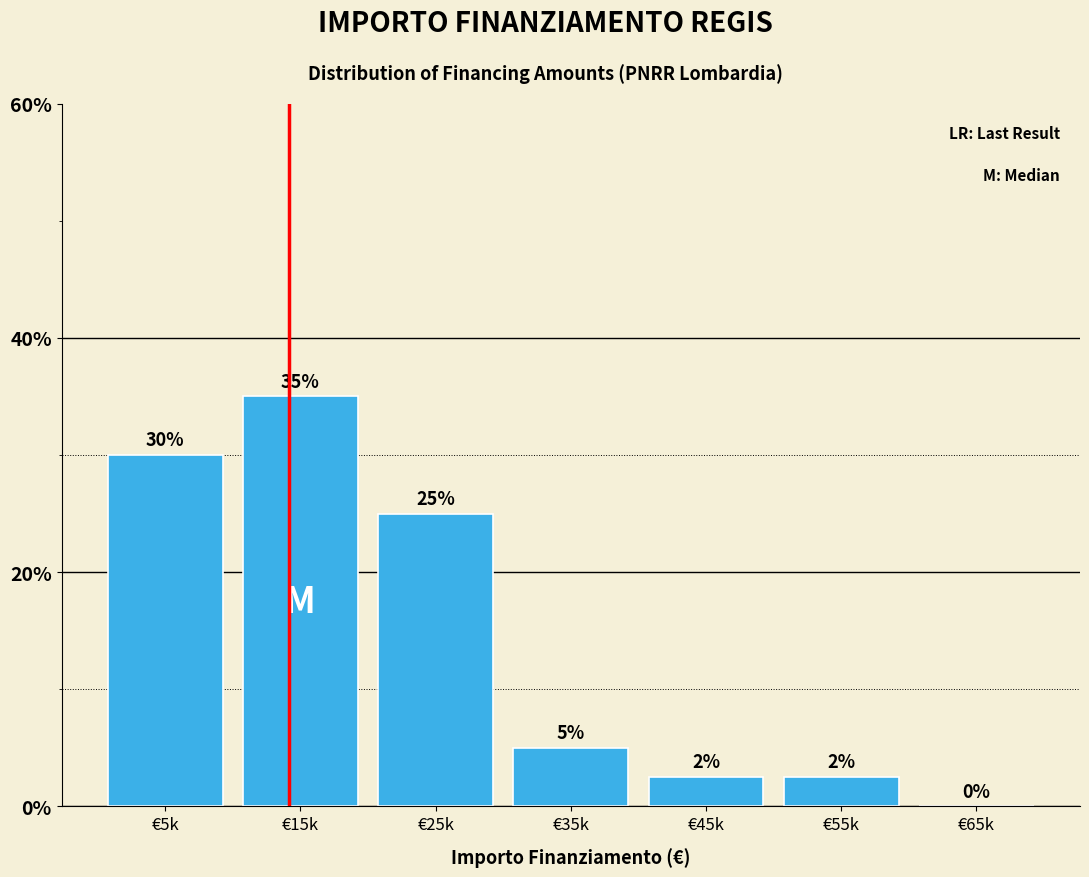

What is the change in value from €15k to €25k?

-10.0